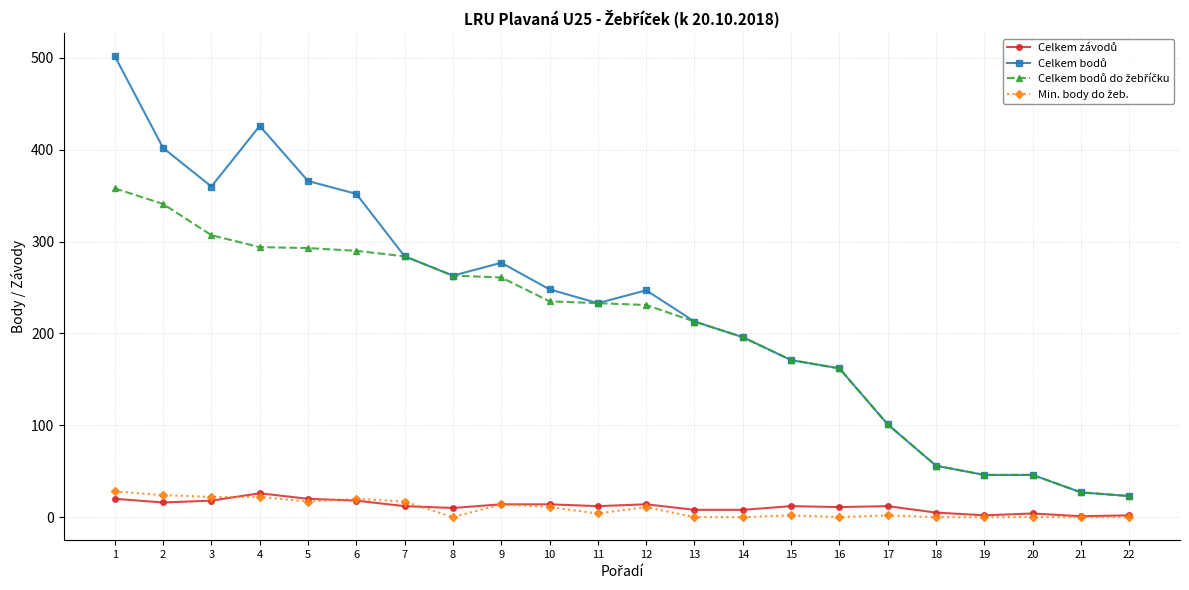

What is the greatest value displayed?

502